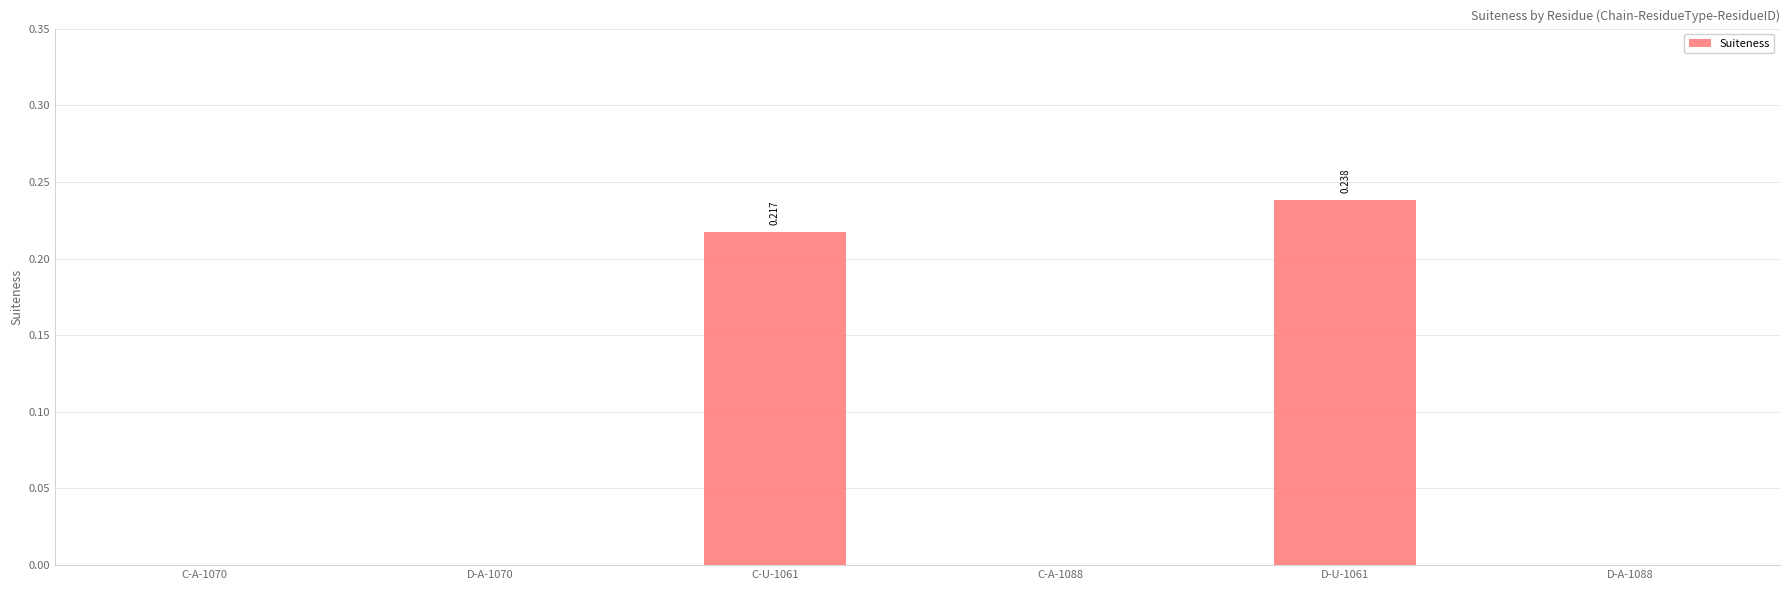

Are the bars grouped side by side (vs. stacked)?

No